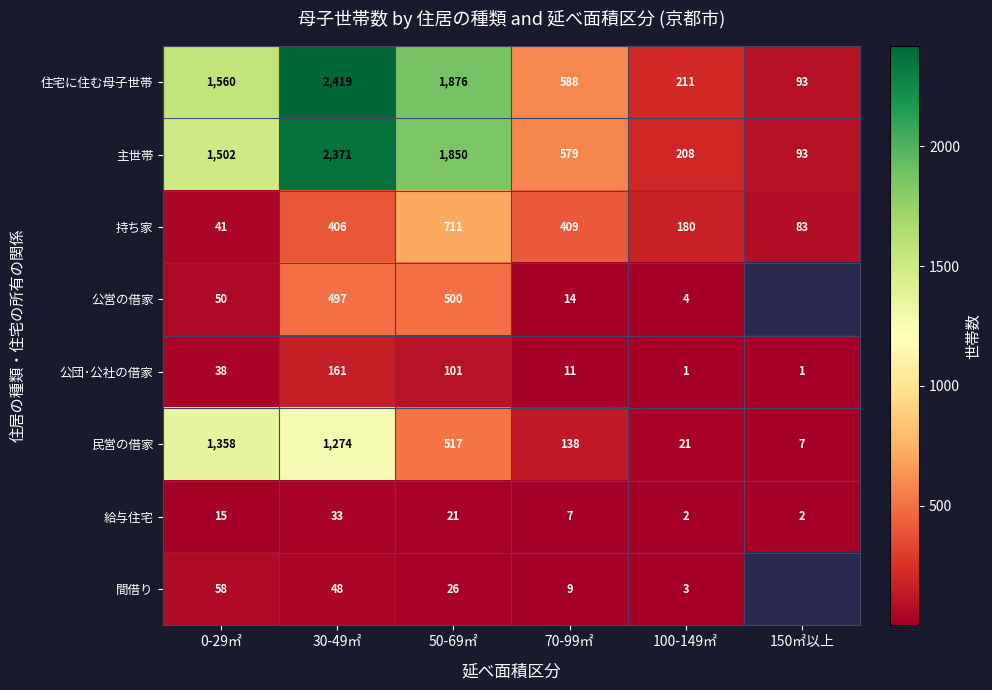

How many series are shown in this chart?

8